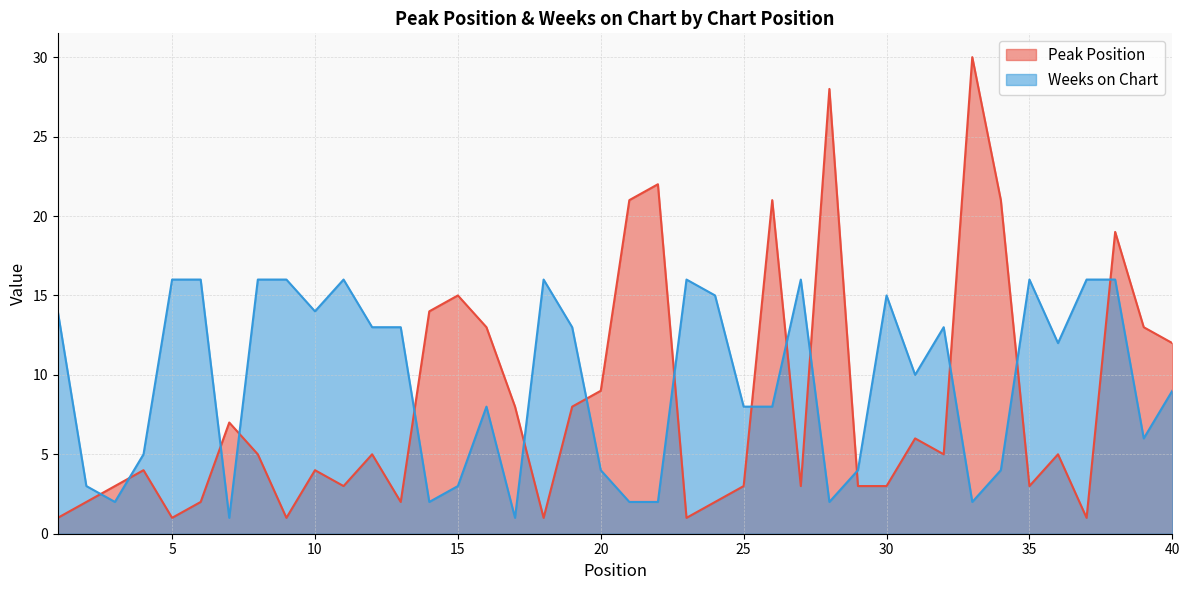

Where is Peak Position nearest to the value 15?

15